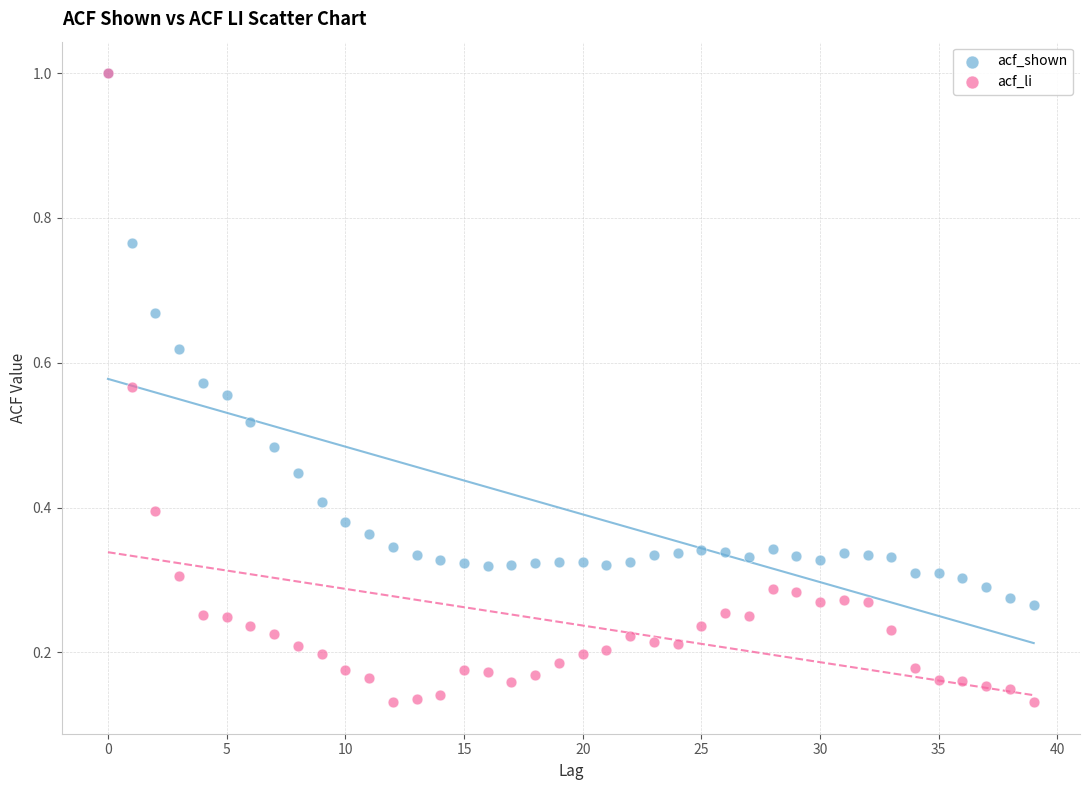

Which series has the widest spread of Y values?

acf_li